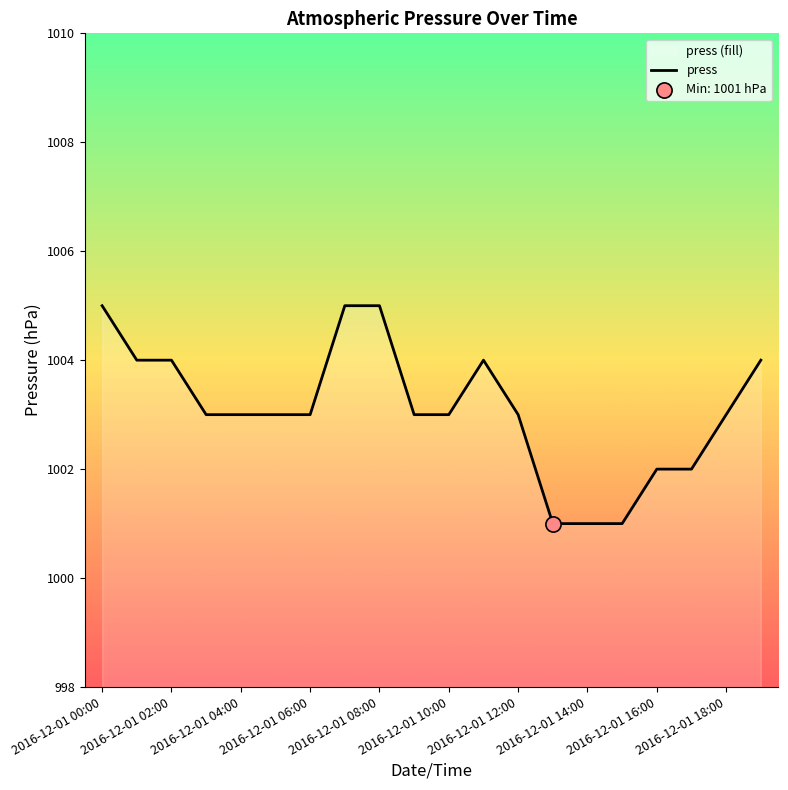

Is it true that the value at 2016-12-01 14:00 is 1001?

True